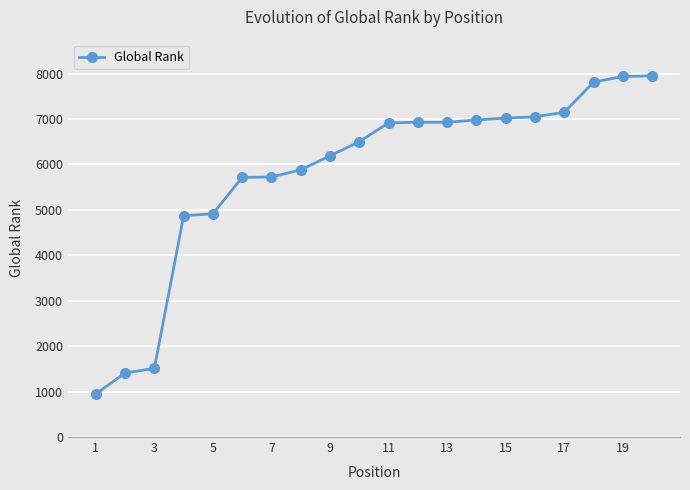

Is this an area chart (filled region under the line)?

No